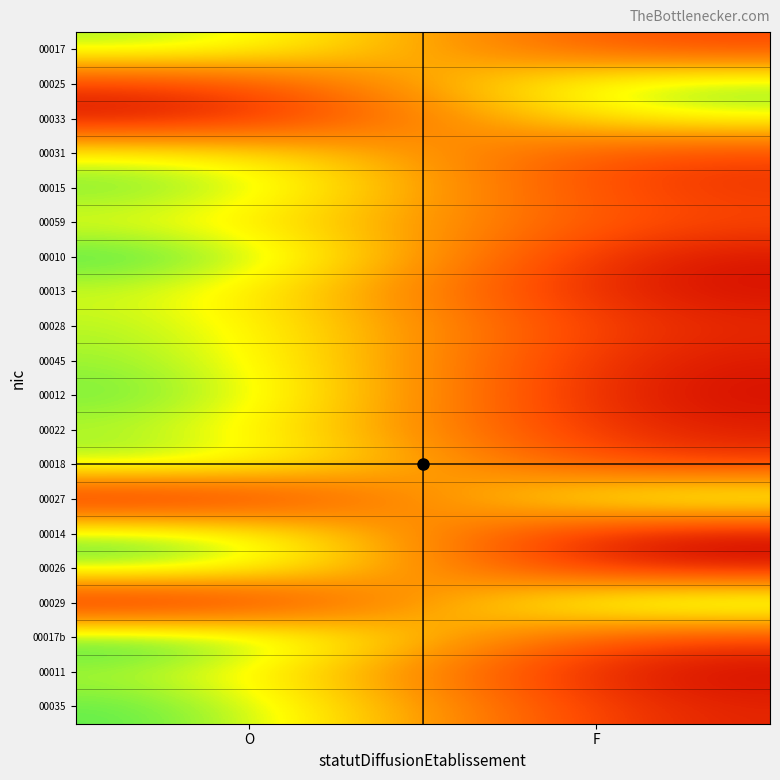

Reading left to right, list all the values displayed in this chart.

00017: O=1.1	F=0.3
00025: O=0.2	F=1.2
00033: O=0.0	F=1.0
00031: O=1.0	F=0.3
00015: O=1.2	F=0.2
00059: O=1.0	F=0.3
00010: O=1.2	F=0.1
00013: O=1.1	F=0.1
00028: O=1.1	F=0.2
00045: O=1.1	F=0.1
00012: O=1.2	F=0.0
00022: O=1.1	F=0.1
00018: O=1.1	F=0.2
00027: O=0.1	F=1.2
00014: O=1.2	F=0.0
00026: O=1.2	F=0.1
00029: O=0.0	F=1.3
00017b: O=1.3	F=0.2
00011: O=1.1	F=0.0
00035: O=1.2	F=0.1